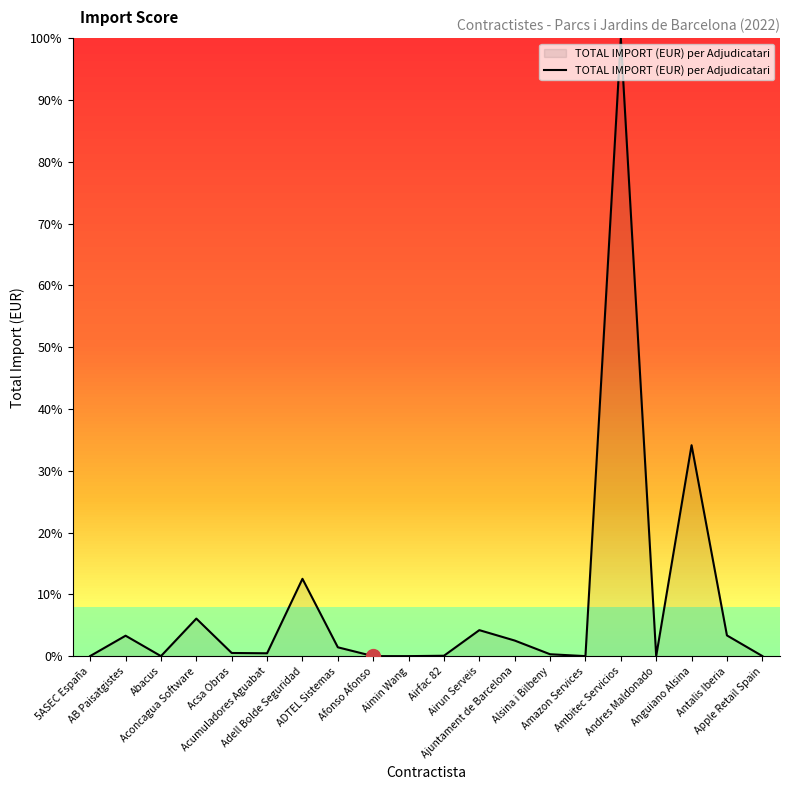

What is the maximum value shown in the chart?

100.0